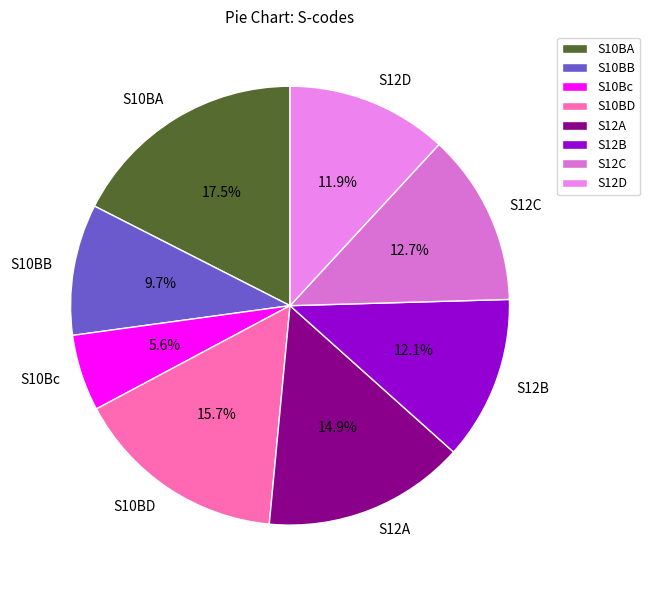

Which slice is the smallest?

S10Bc